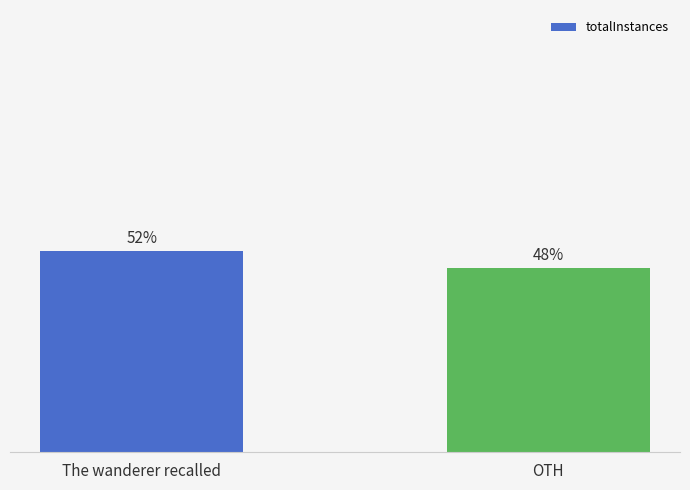

At which label does the data first exceed 52?

The wanderer recalled